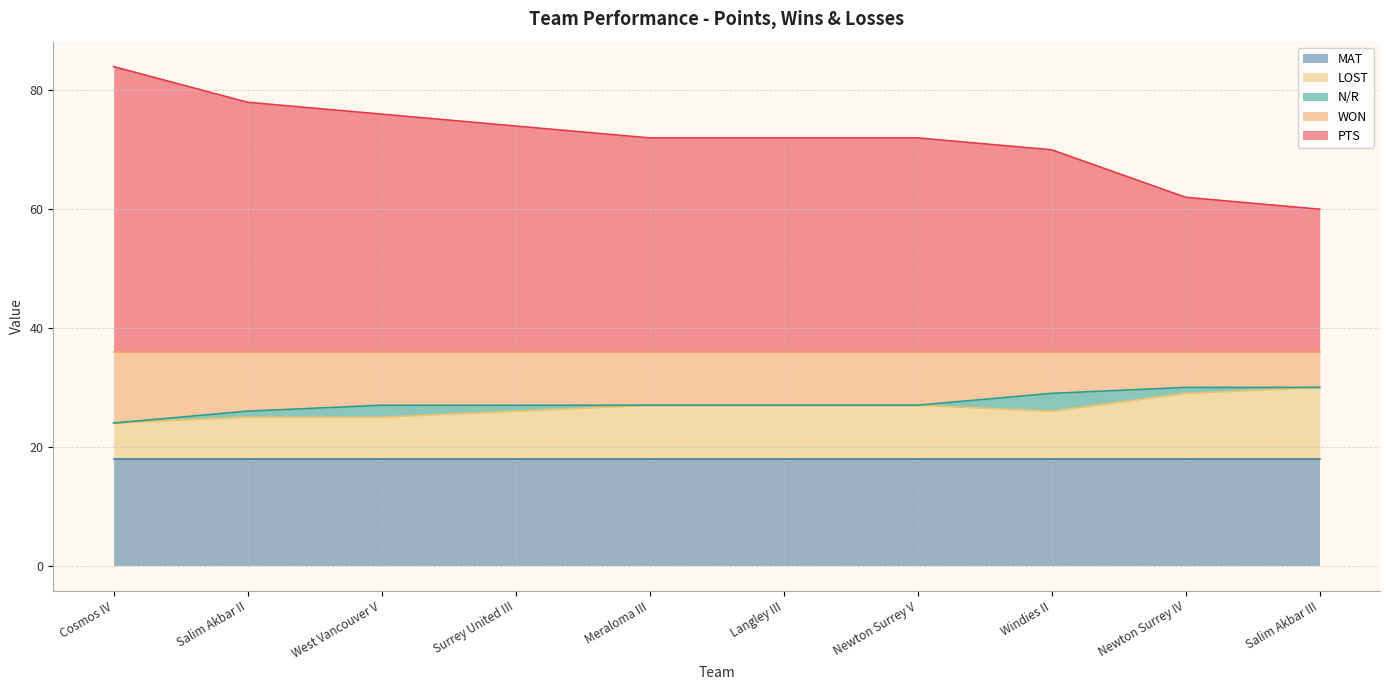

At which label does PTS reach its minimum?

Salim Akbar III